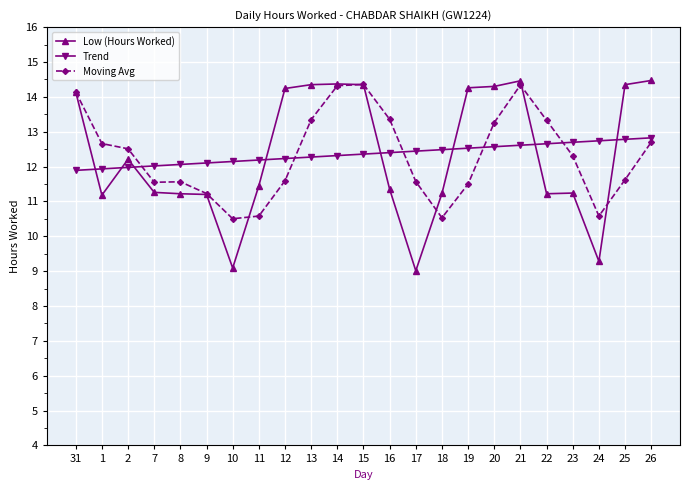

True or false: Moving Avg and Trend intersect in this chart.

True